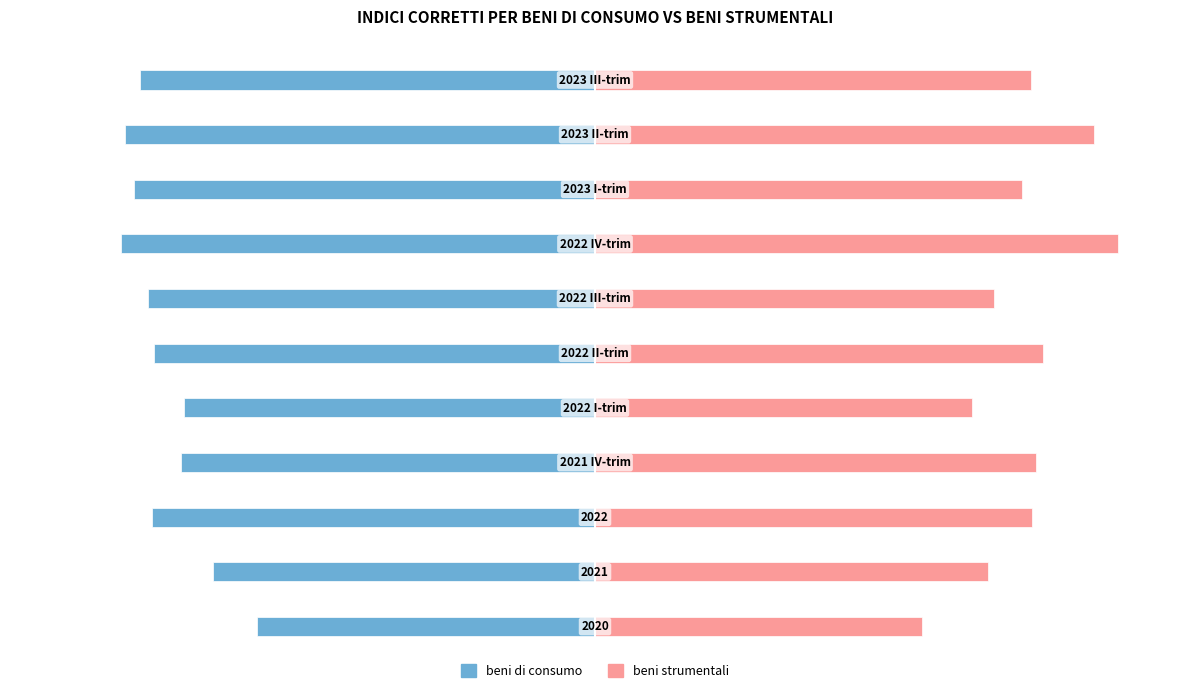

Rank the series at 9 from lowest to highest value.

beni di consumo, beni strumentali